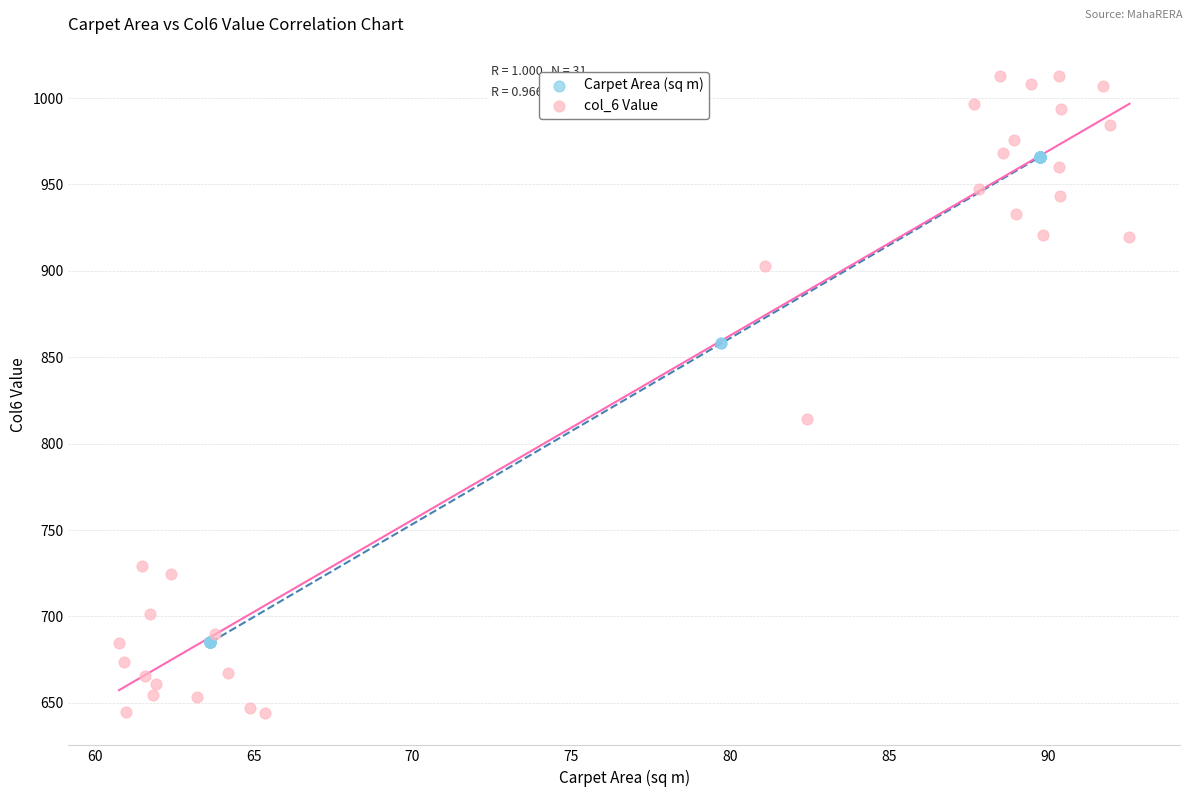

What are all the series names shown in the legend?

Carpet Area (sq m), col_6 Value